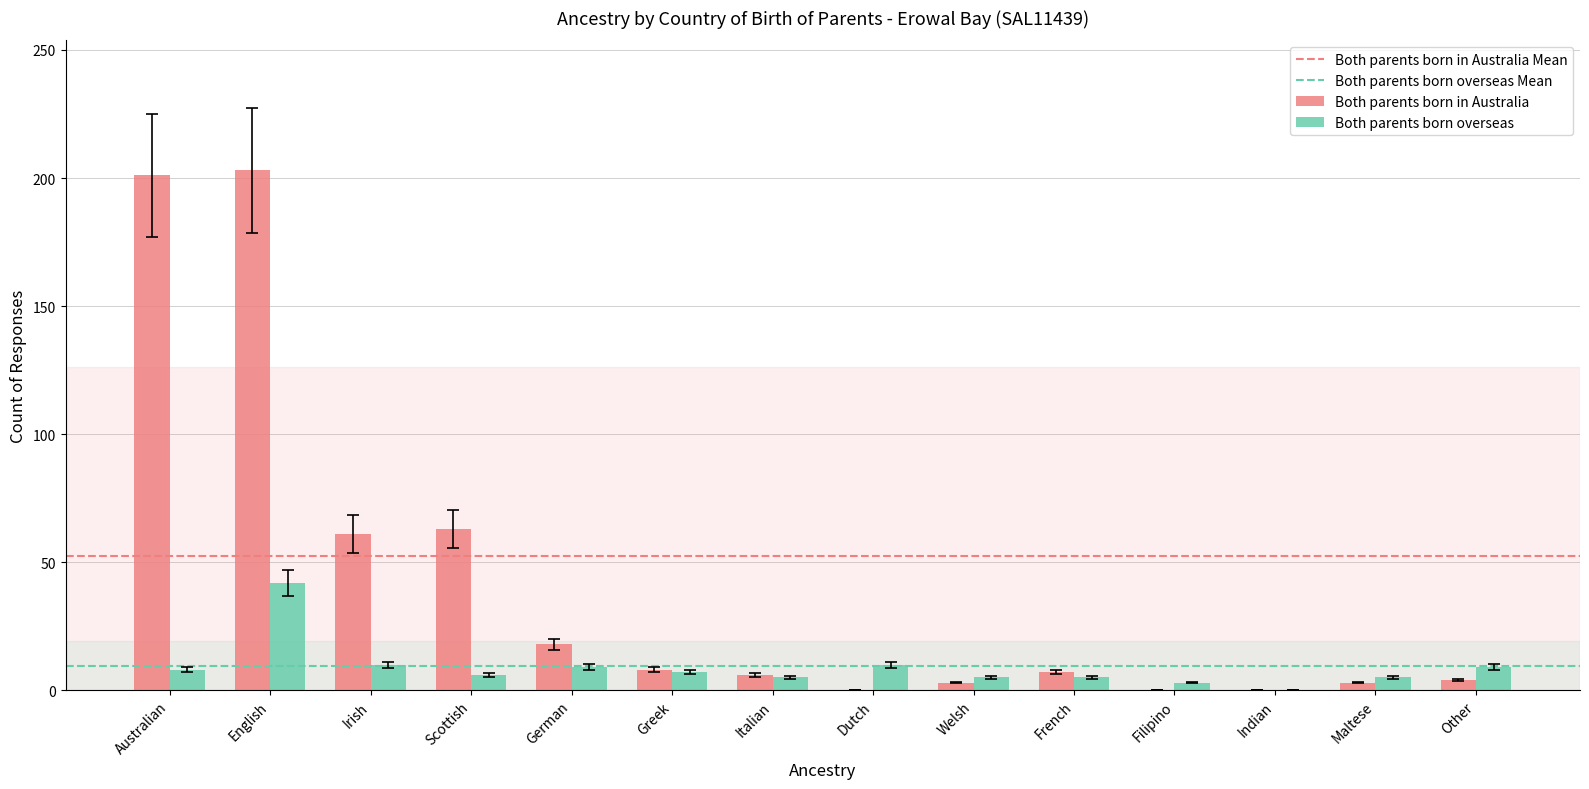

At which category is the sum across all series the highest?

English